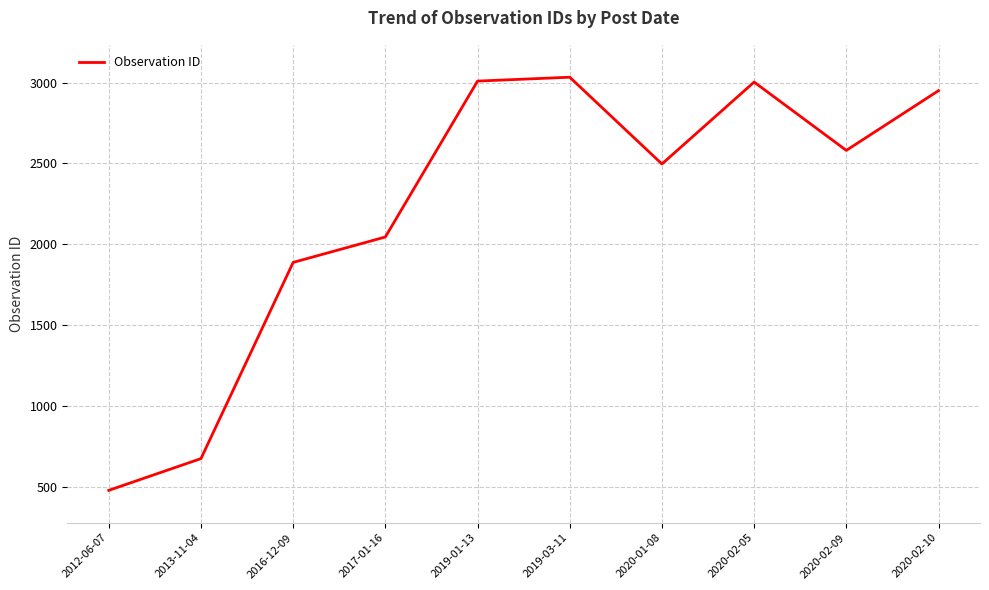

True or false: there are more than 0 points higher than both neighbors.

True